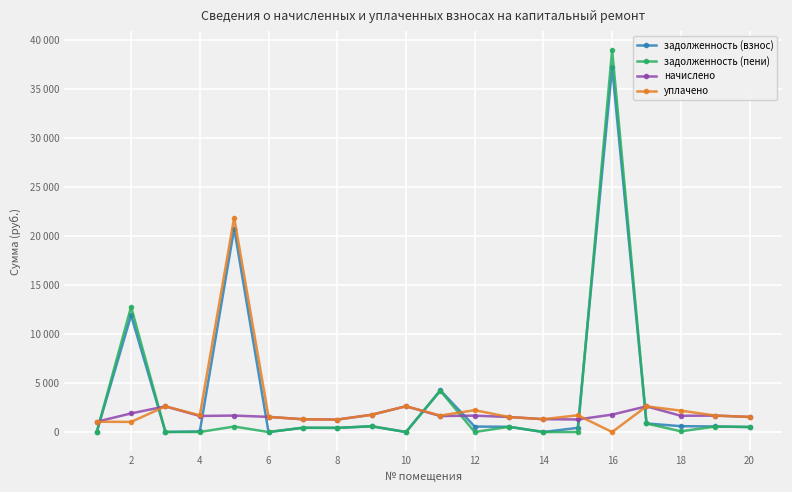

Rank the series by their average value, from lowest to highest.

начислено, уплачено, задолженность (пени), задолженность (взнос)